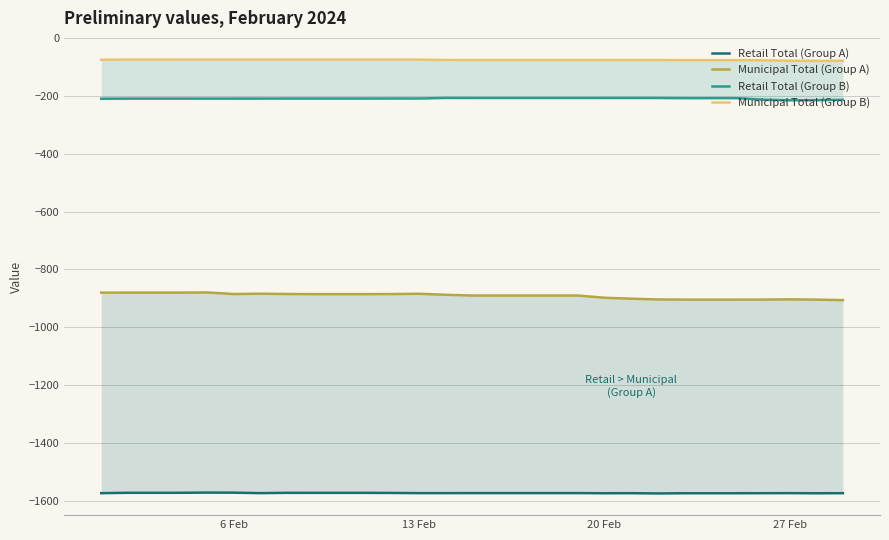

Which series has the largest range (max minus min)?

Municipal Total (Group A)